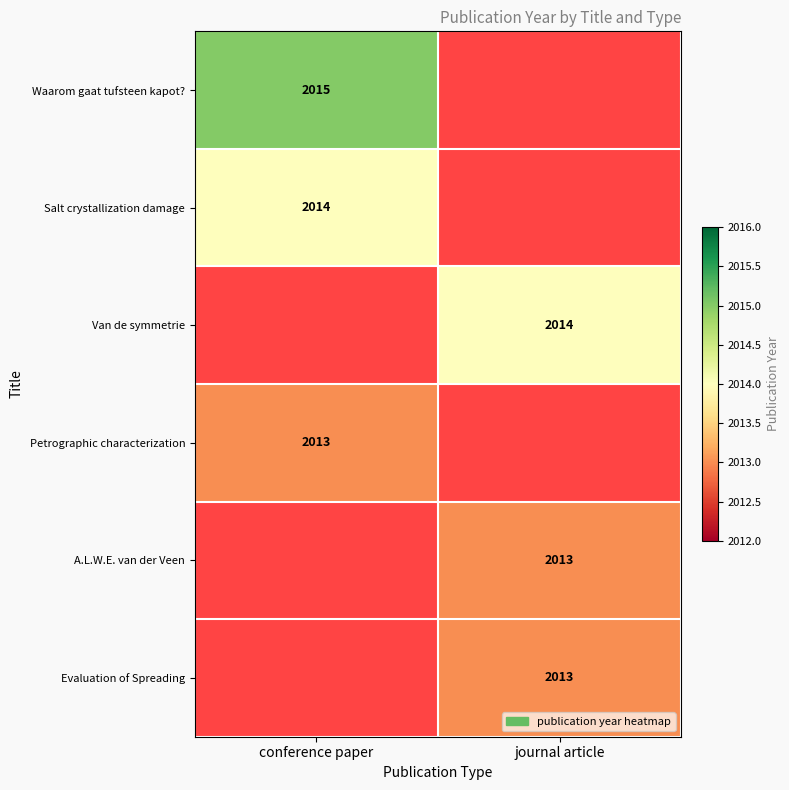

The A.L.W.E. van der Veen series shows 2013 at journal article. True or false?

True